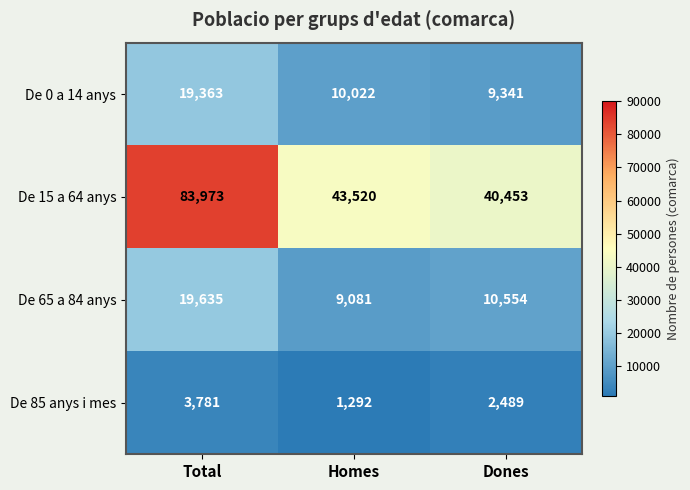

True or false: De 65 a 84 anys has a value of 19635 at Total.

True